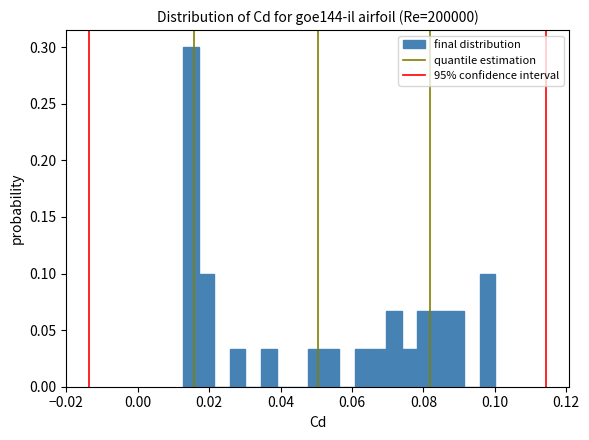

Read against the x-axis, roughly where is the centre of the tallest bar?

0.014